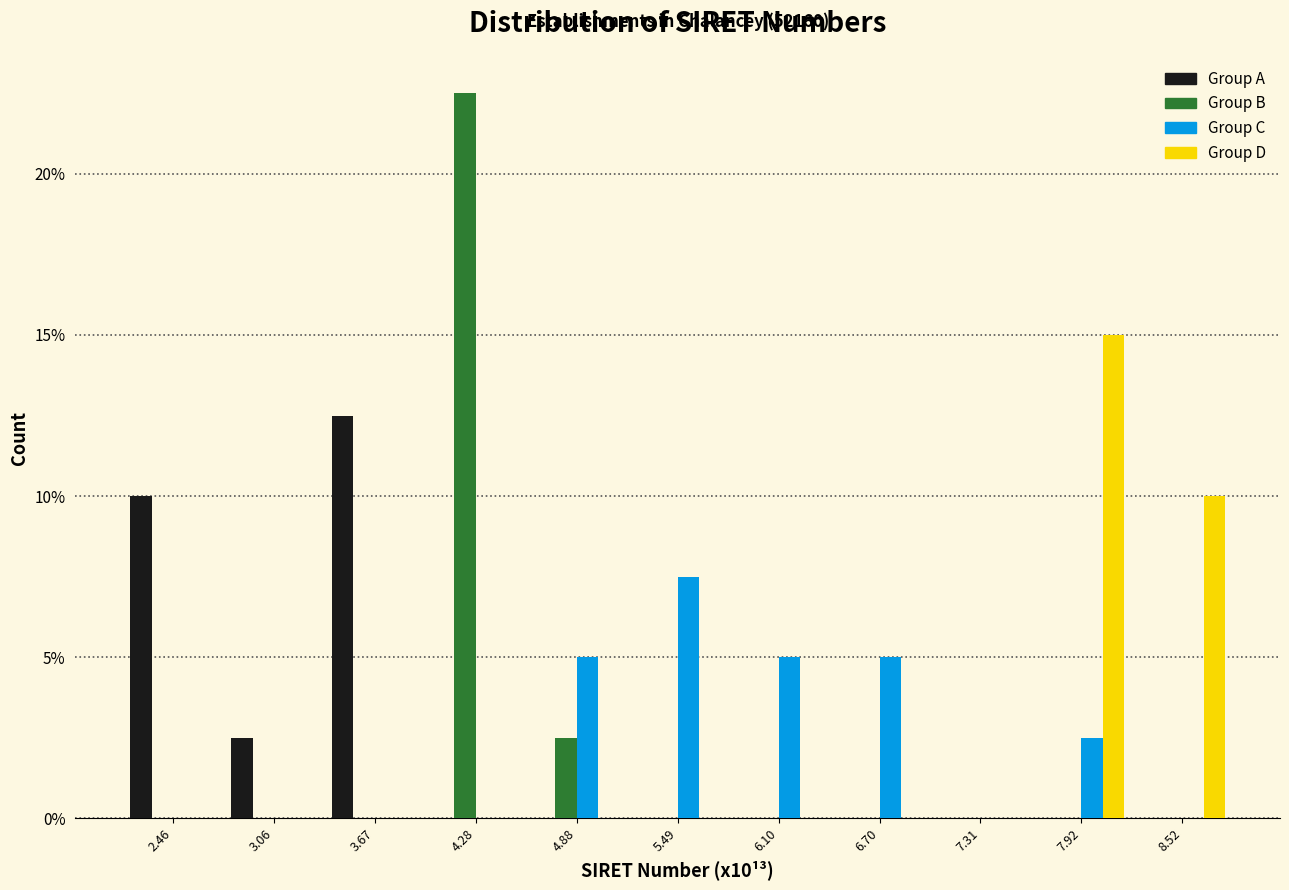

In the Group D series, which range on the x-axis has the tallest bar?

7.6 to 8.2